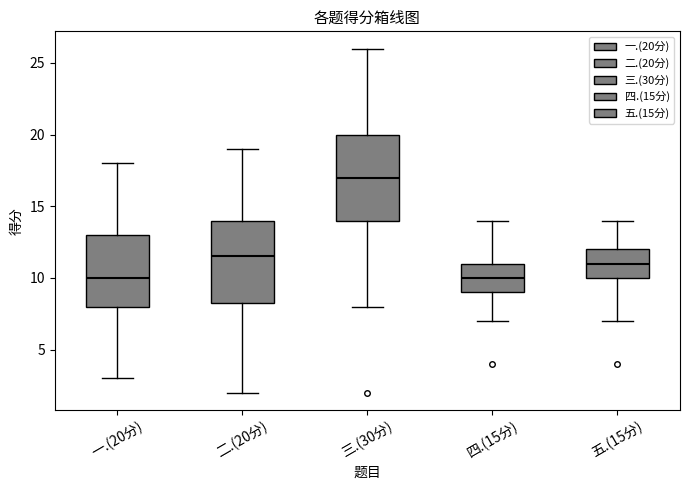

Reading left to right, transcribe this box plot: for each box, give where its median line is, the range the box spans, and where its two whiskers end, as read against the y-axis. The values are not printed on the chart, so give them approximately, as read against the axis.

一.(20分): median 10.0, box 8.0 to 13.0, whiskers 3.0 to 18.0
二.(20分): median 11.5, box 8.5 to 14.0, whiskers 2.0 to 19.0
三.(30分): median 17.0, box 14.0 to 20.0, whiskers 8.0 to 26.0
四.(15分): median 10.0, box 9.0 to 11.0, whiskers 7.0 to 14.0
五.(15分): median 11.0, box 10.0 to 12.0, whiskers 7.0 to 14.0